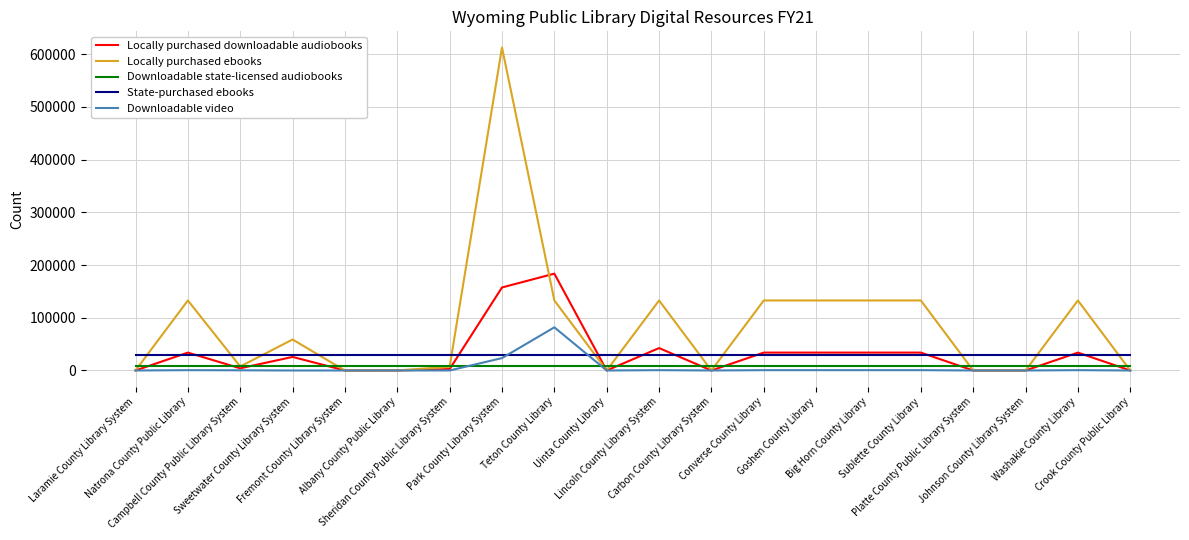

Which series ends up on top after the final intersection of Locally purchased ebooks and State-purchased ebooks?

State-purchased ebooks